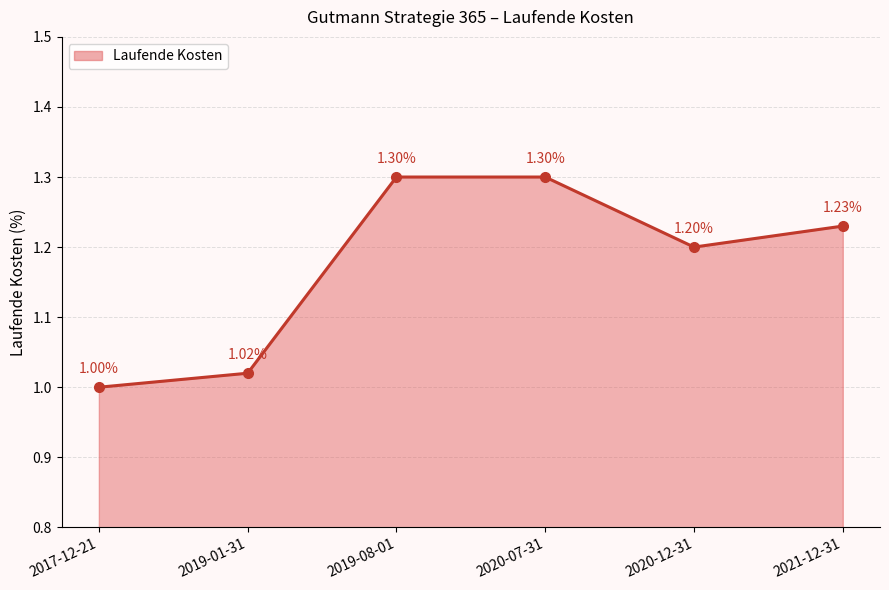

Between 2019-01-31 and 2019-08-01, which is larger?

2019-08-01